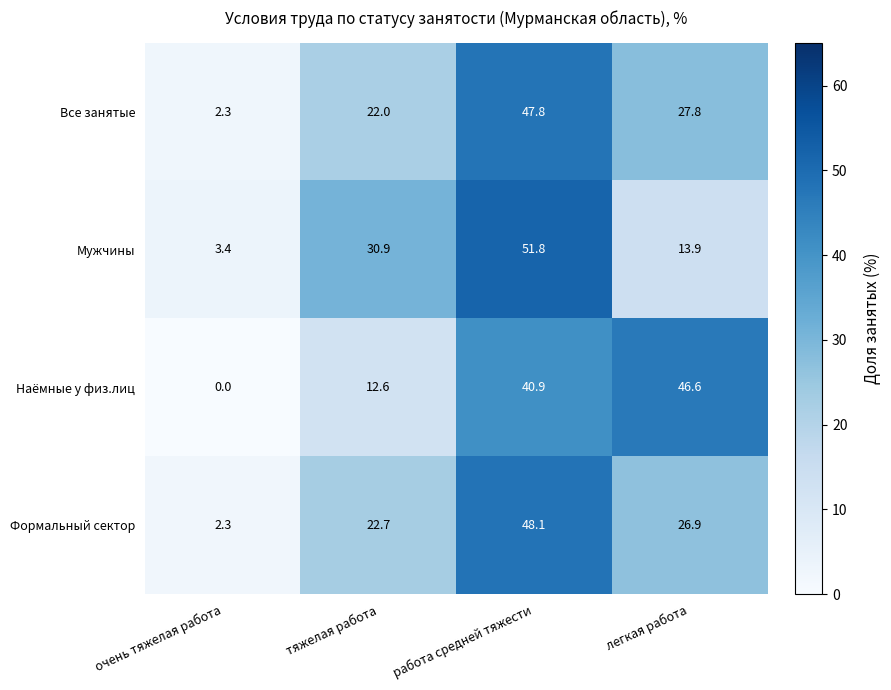

At тяжелая работа, list the series in order from largest to smallest.

Мужчины, Формальный сектор, Все занятые, Наёмные у физ.лиц